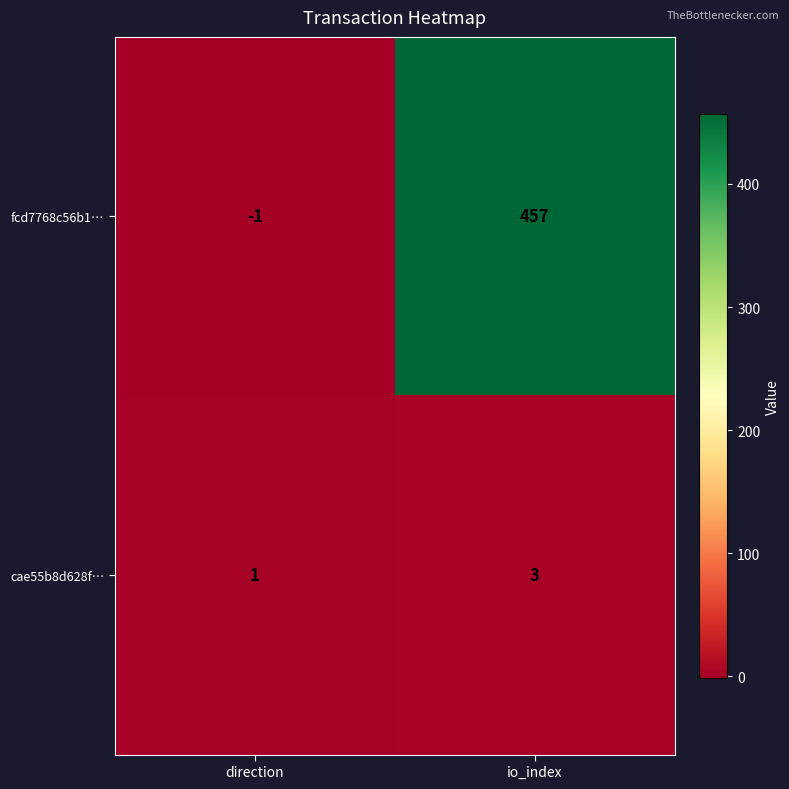

The value of fcd7768c56b1… at io_index is 457. True or false?

True